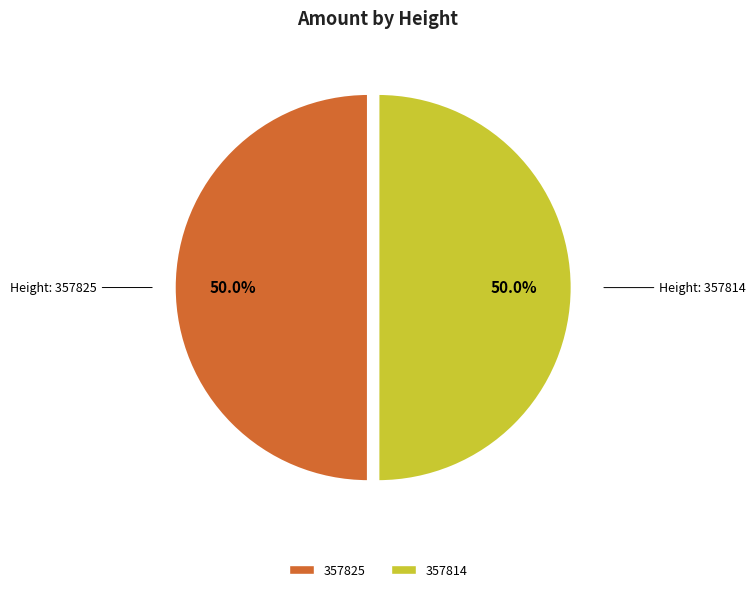

What is the total percentage of 357825 and 357814?

100.0%